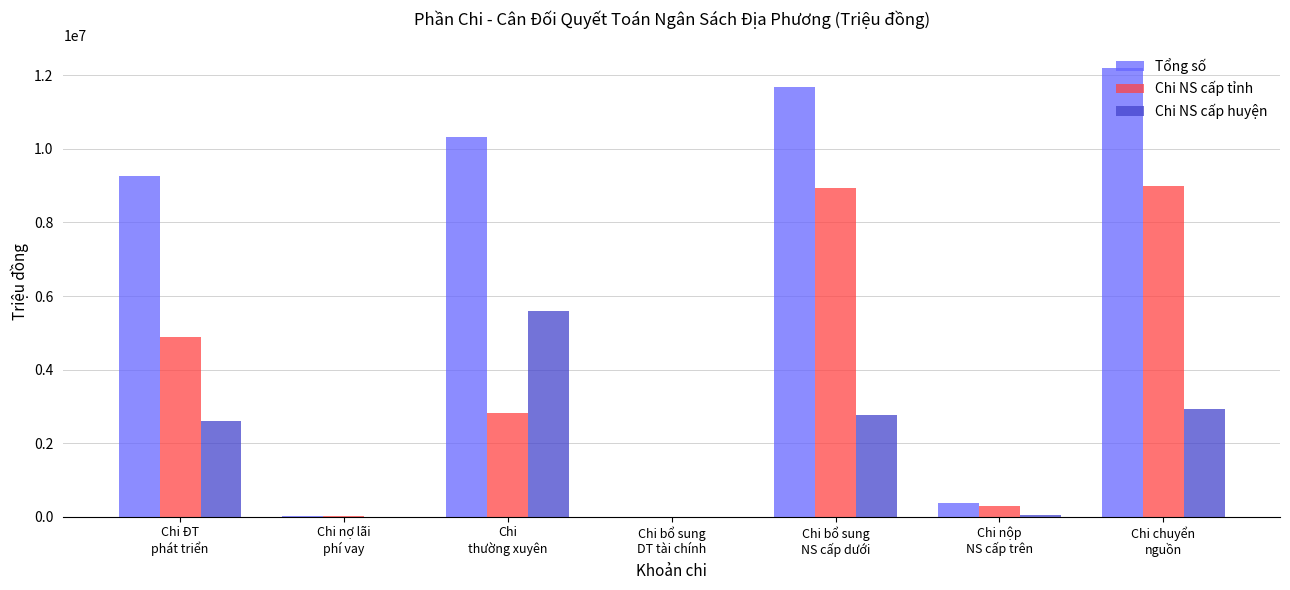

At which category is the sum across all series the highest?

Chi chuyển
nguồn